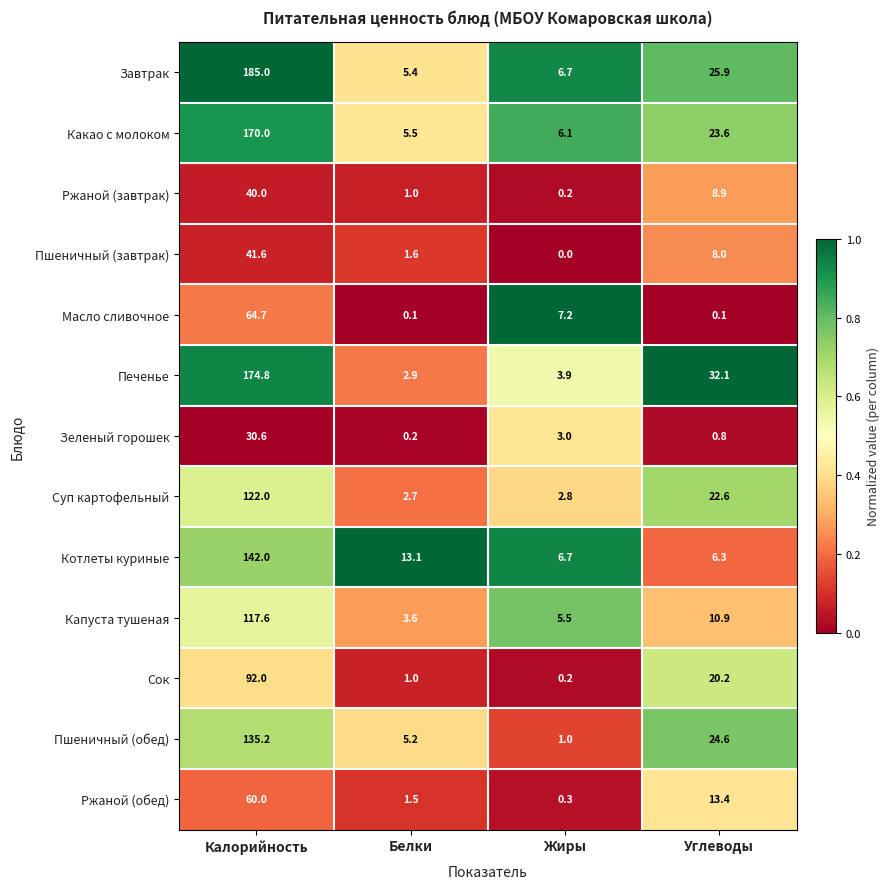

The value of Завтрак at Углеводы is 44.6. True or false?

False